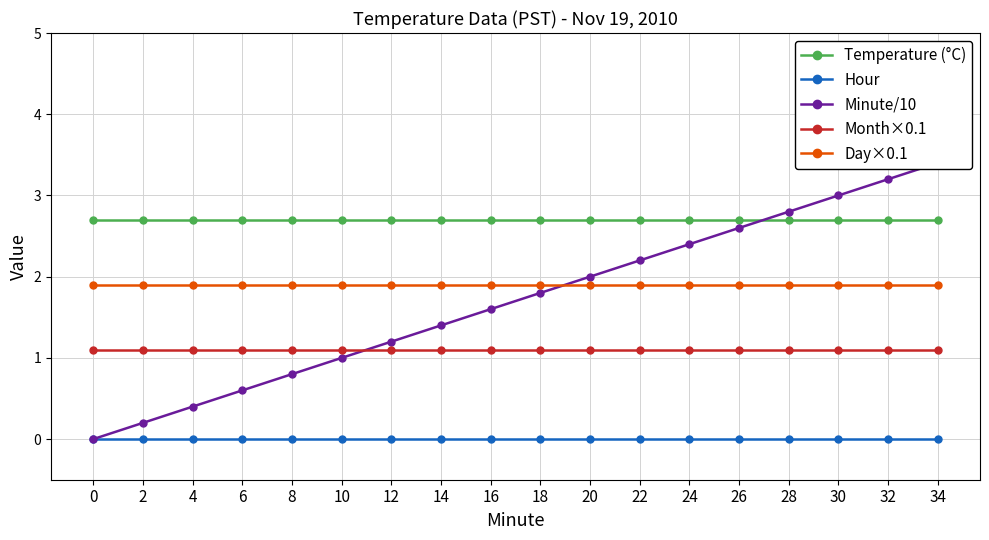

True or false: Minute/10 and Hour cross at least once.

False